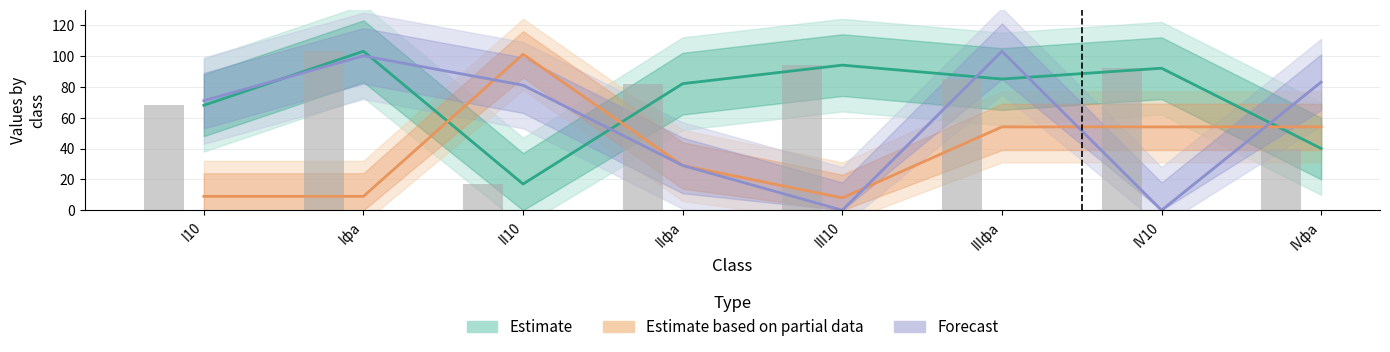

Where is Forecast nearest to the value 51?

I10